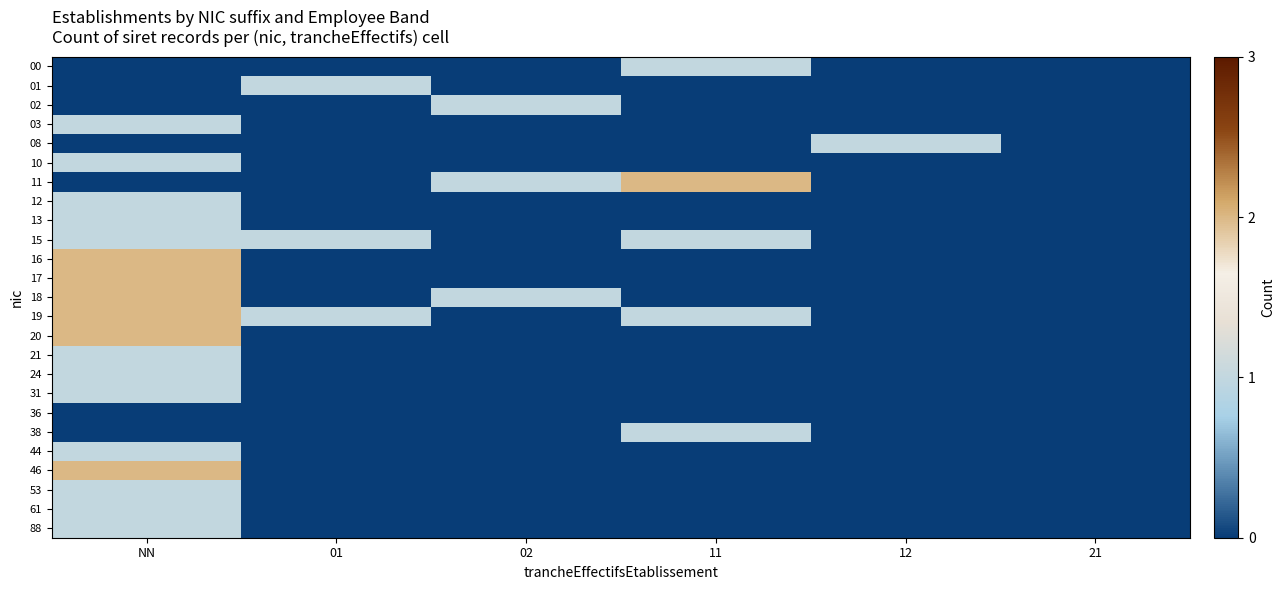

At NN, list the series in order from smallest to largest.

00, 01, 02, 08, 11, 36, 38, 03, 10, 12, 13, 15, 21, 24, 31, 44, 53, 61, 88, 16, 17, 18, 19, 20, 46